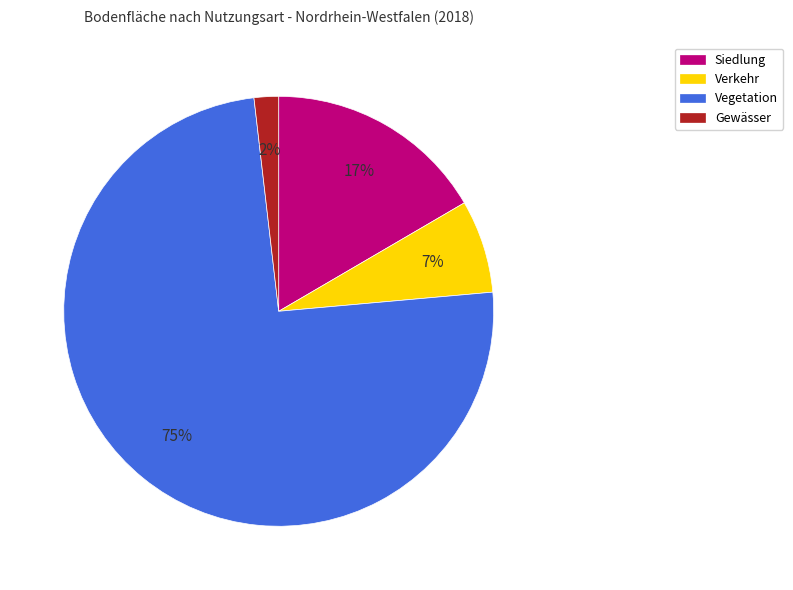

How many segments does this pie chart have?

4